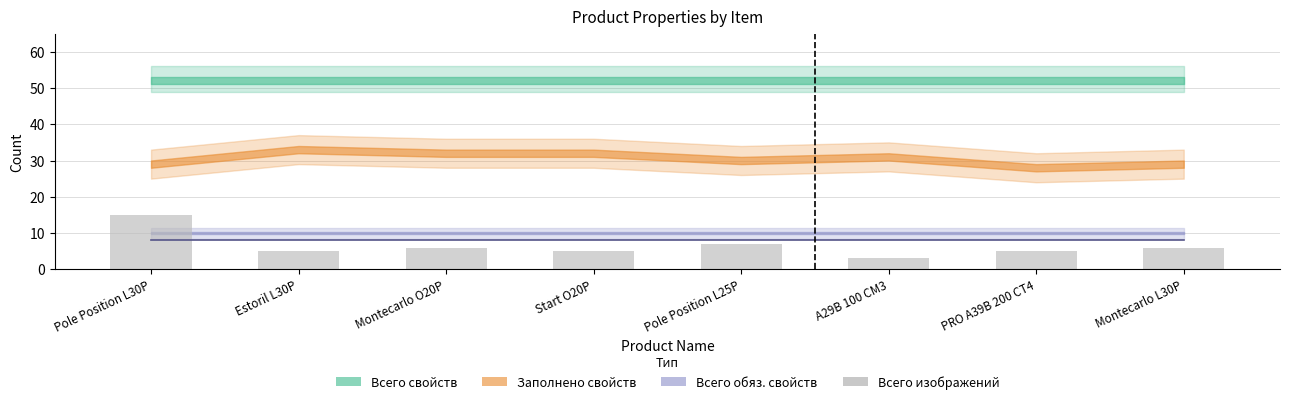

What is the value of the Всего изображений bar at the 1st from the left?

15